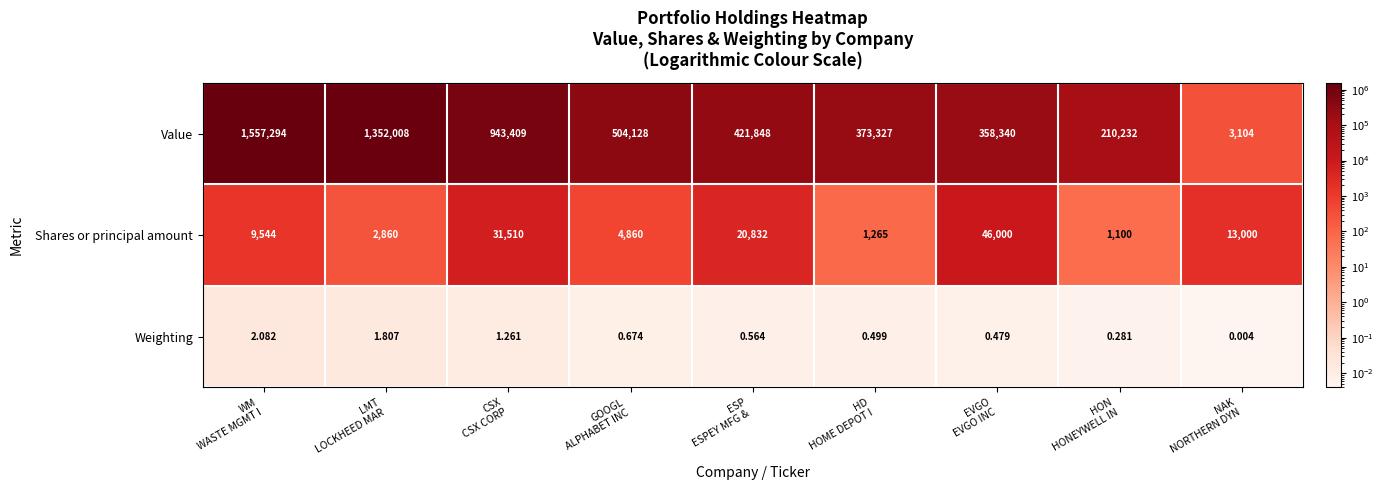

Which series has the widest spread of values?

Value